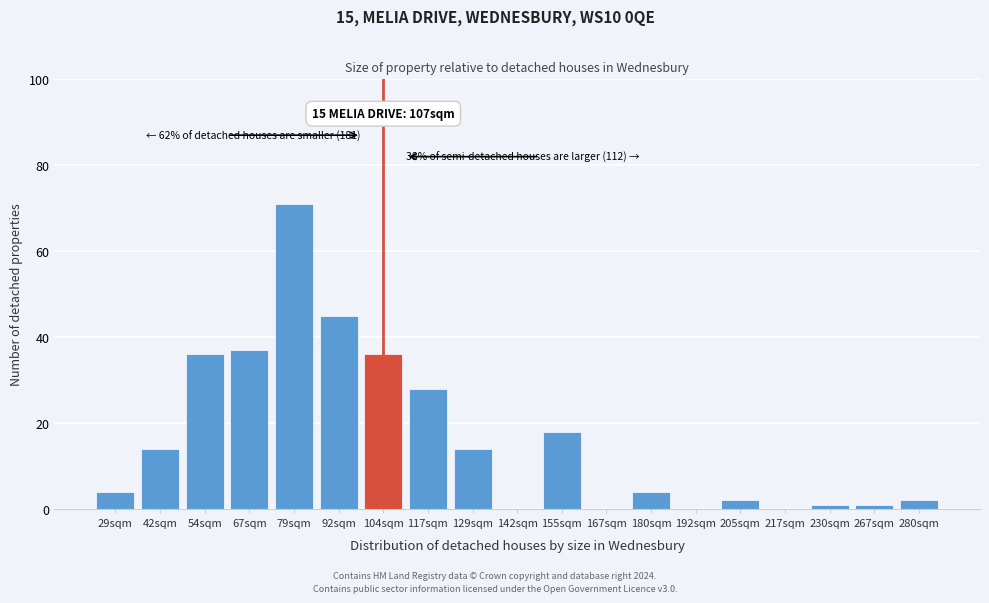

Reading left to right, extract all data points from this chart.

29sqm=4	42sqm=14	54sqm=36	67sqm=37	79sqm=71	92sqm=45	104sqm=36	117sqm=28	129sqm=14	142sqm=0	155sqm=18	167sqm=0	180sqm=4	192sqm=0	205sqm=2	217sqm=0	230sqm=1	267sqm=1	280sqm=2